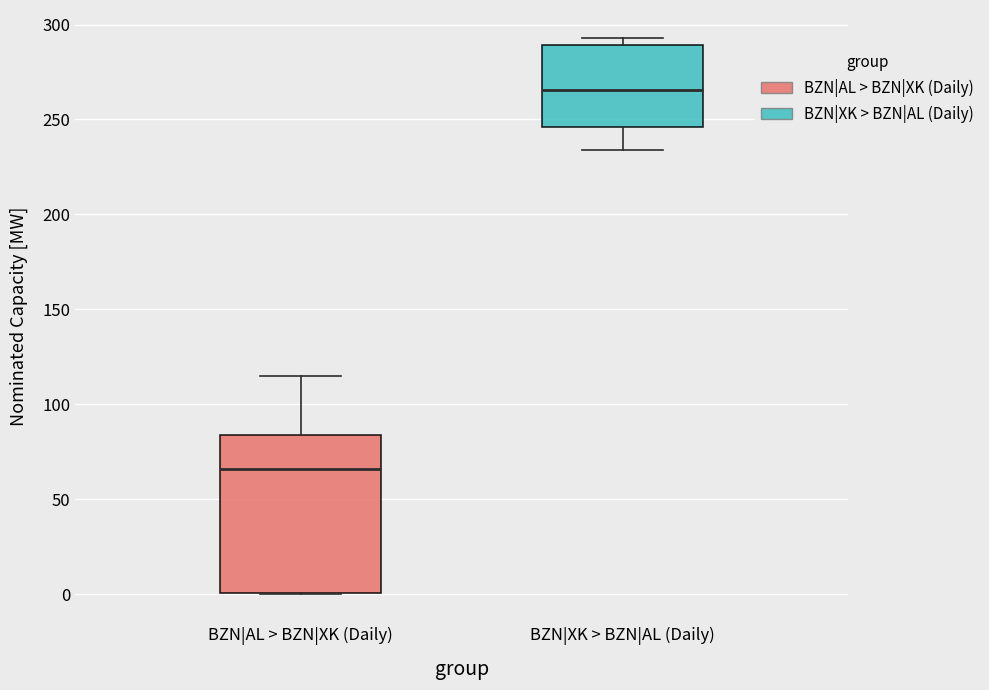

Which box is the tallest, from its lower edge to its upper edge?

BZN|AL > BZN|XK (Daily)